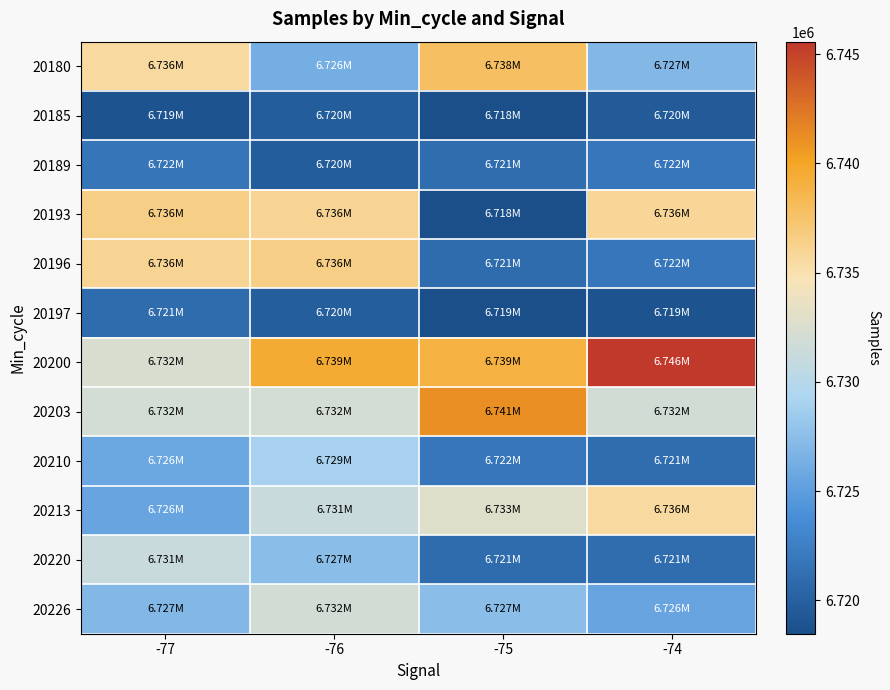

Which label corresponds to the smallest value in the chart?

-75